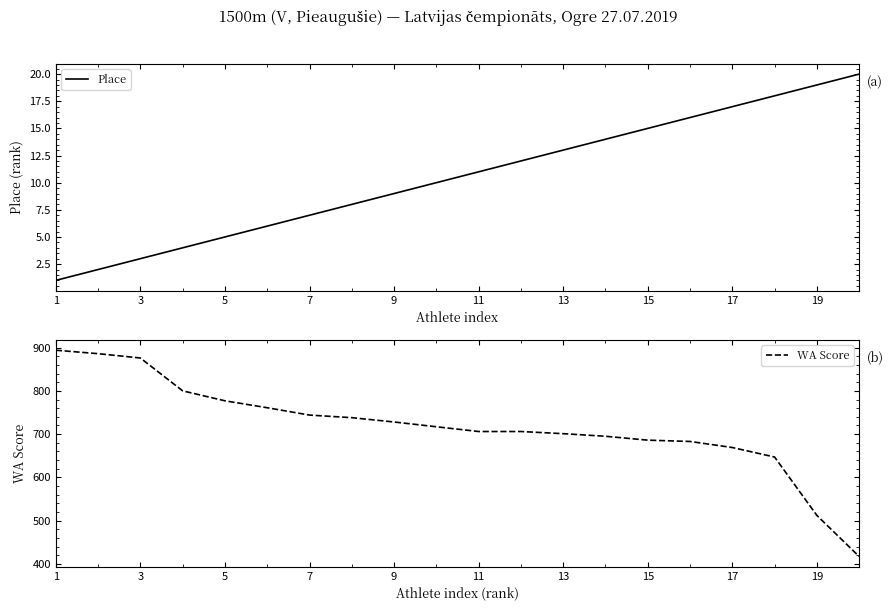

The value of Place at 3 is 3. True or false?

True